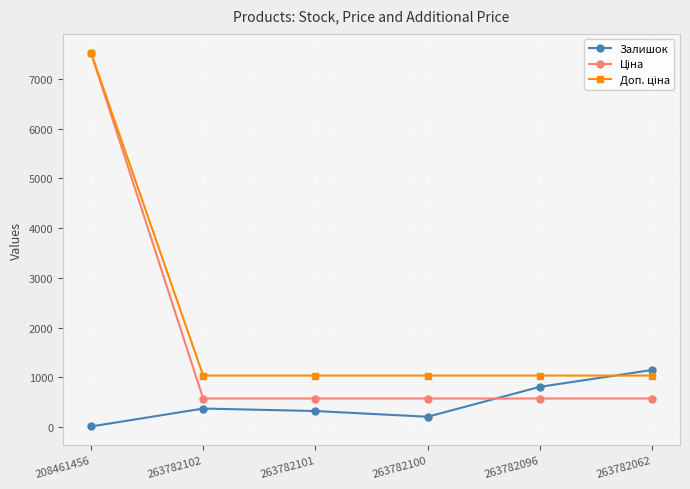

Which category has the highest value across all series?

208461456